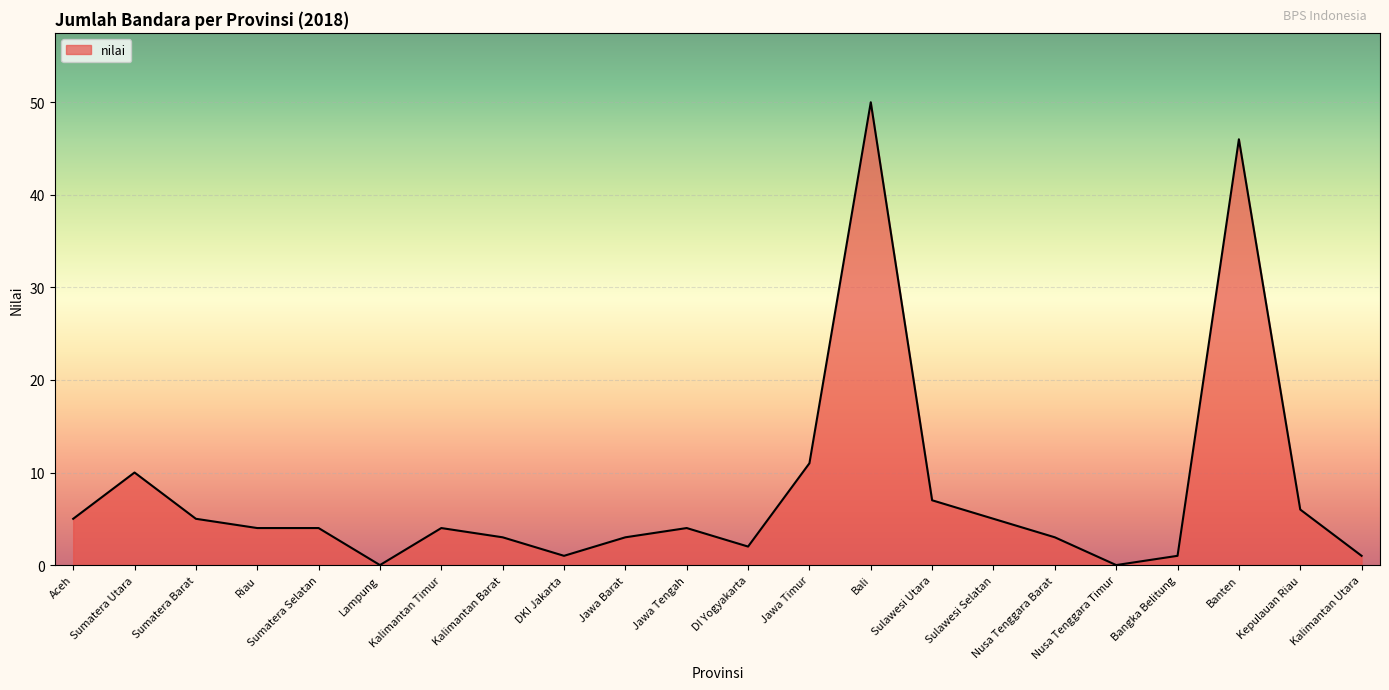

What is the average value?

8